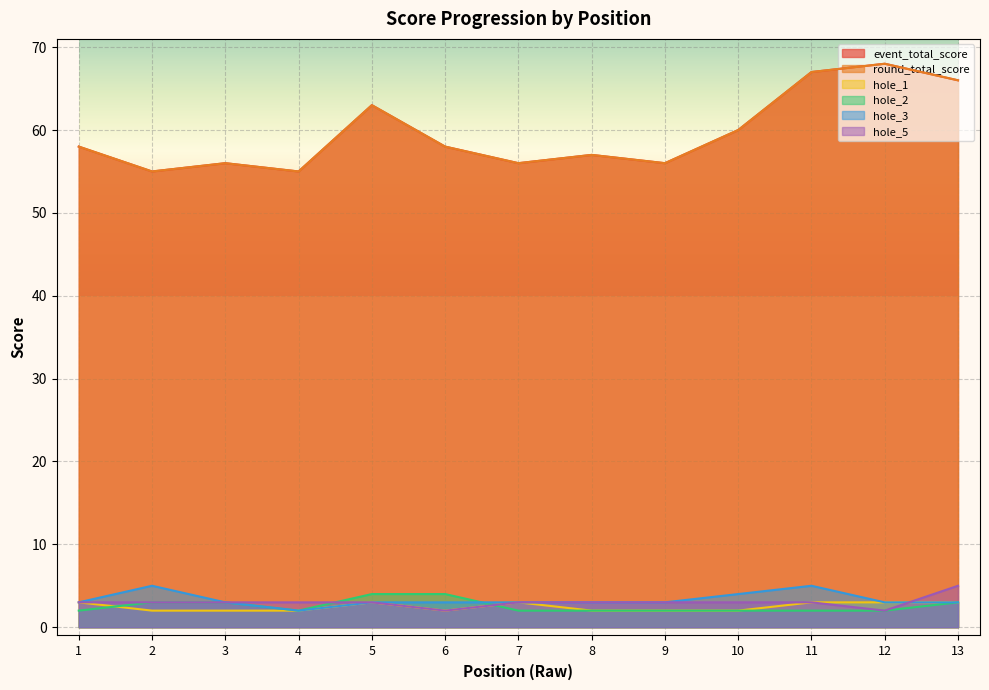

At 8, list the series in order from smallest to largest.

hole_1, hole_2, hole_3, hole_5, event_total_score, round_total_score